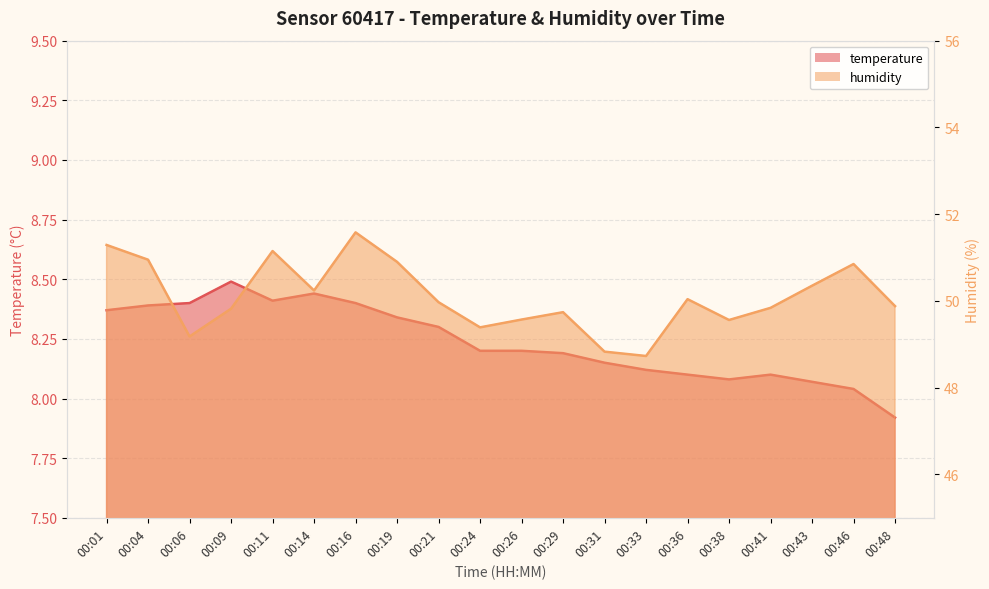

Reading right to left, transcribe all the data shown in this chart.

temperature: 00:48=7.9	00:46=8.0	00:43=8.1	00:41=8.1	00:38=8.1	00:36=8.1	00:33=8.1	00:31=8.2	00:29=8.2	00:26=8.2	00:24=8.2	00:21=8.3	00:19=8.3	00:16=8.4	00:14=8.4	00:11=8.4	00:09=8.5	00:06=8.4	00:04=8.4	00:01=8.4
humidity: 00:48=49.9	00:46=50.9	00:43=50.4	00:41=49.8	00:38=49.6	00:36=50.0	00:33=48.7	00:31=48.8	00:29=49.7	00:26=49.6	00:24=49.4	00:21=50.0	00:19=50.9	00:16=51.6	00:14=50.2	00:11=51.1	00:09=49.8	00:06=49.2	00:04=51.0	00:01=51.3